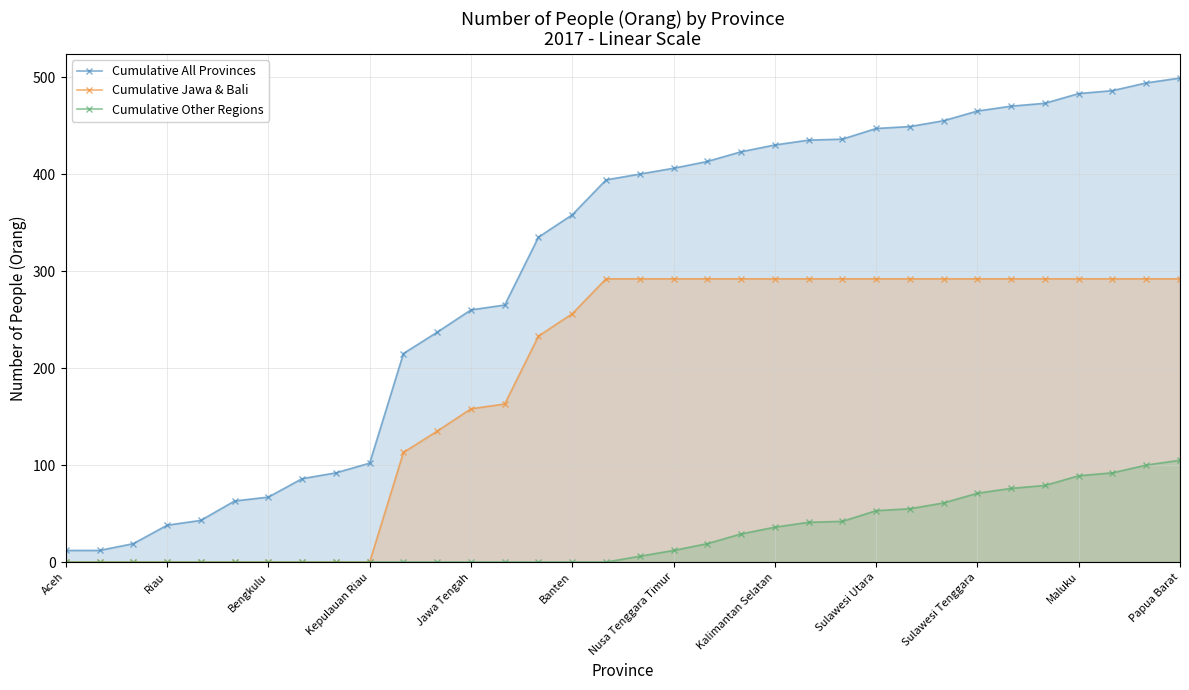

What is the maximum value for Cumulative Jawa & Bali?

292